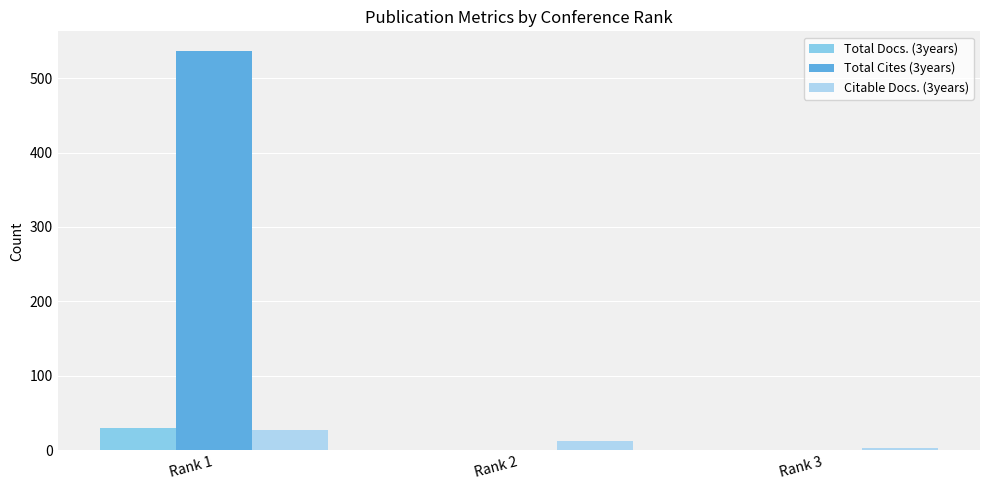

How many categories are shown in the chart?

3